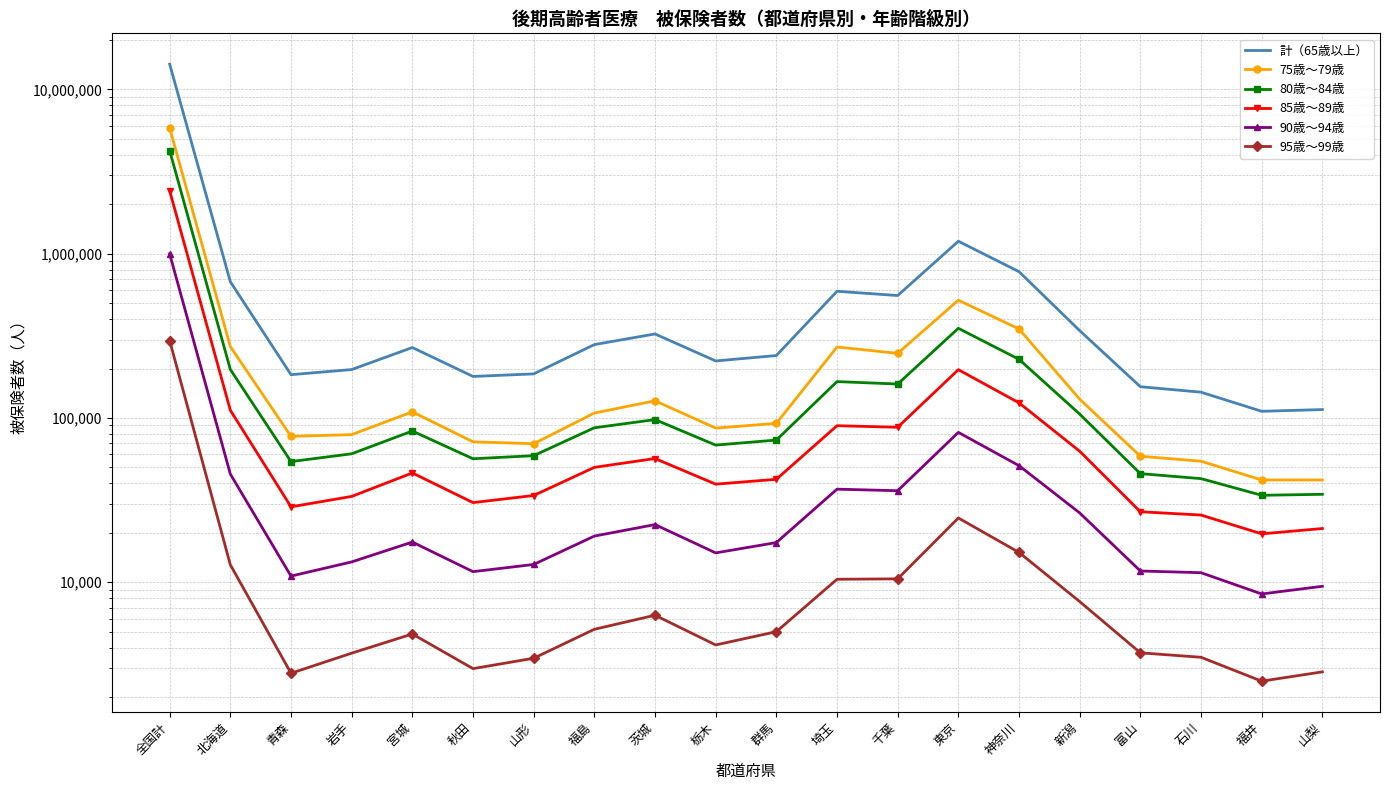

Read the 計（65歳以上） value at 山梨.

112494